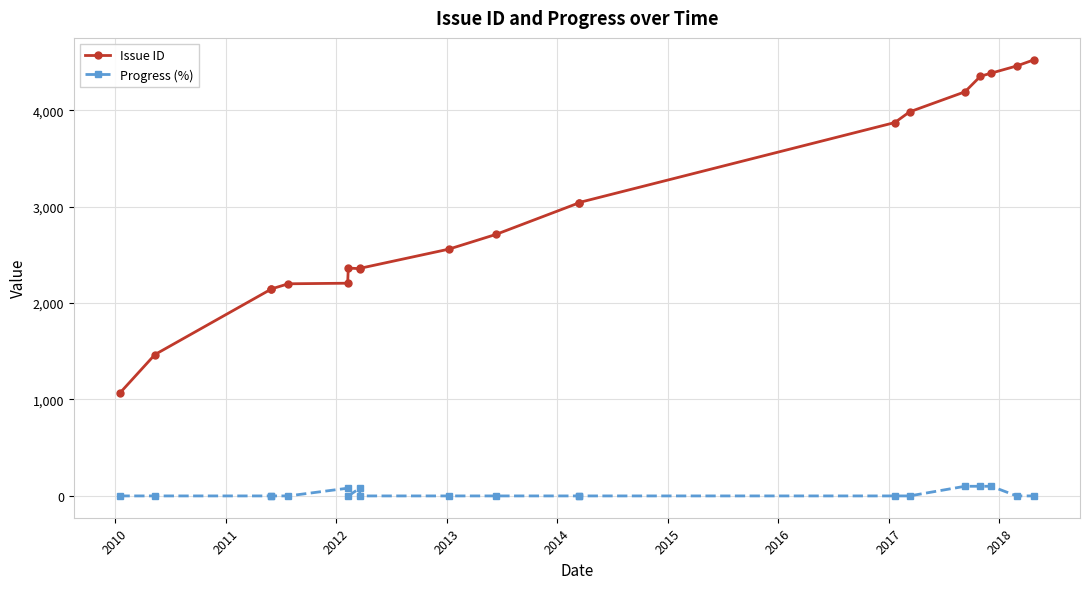

How many values in the Issue ID series exceed 2712?

9